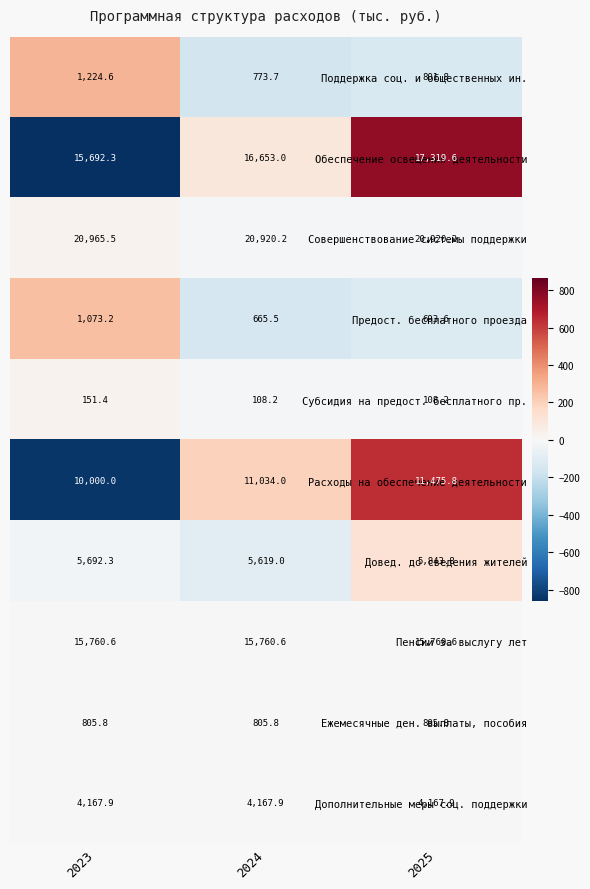

Which series has the largest total across all categories?

Совершенствование системы поддержки